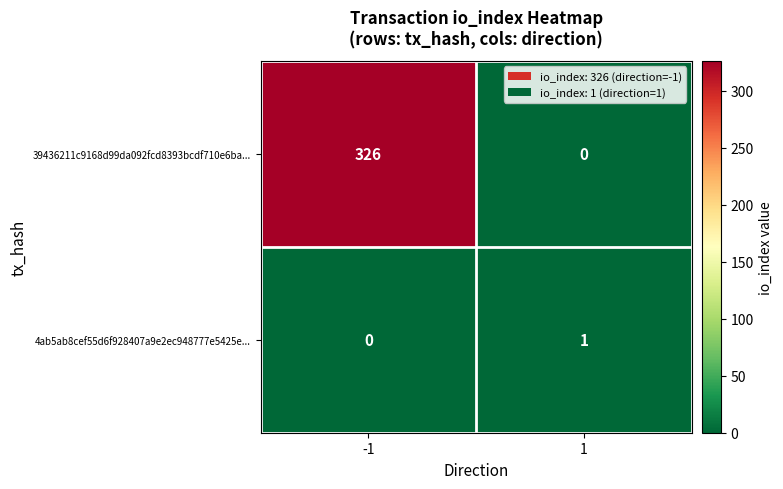

Rank the series by their maximum value, from highest to lowest.

39436211c9168d99da092fcd8393bcdf710e6ba..., 4ab5ab8cef55d6f928407a9e2ec948777e5425e...